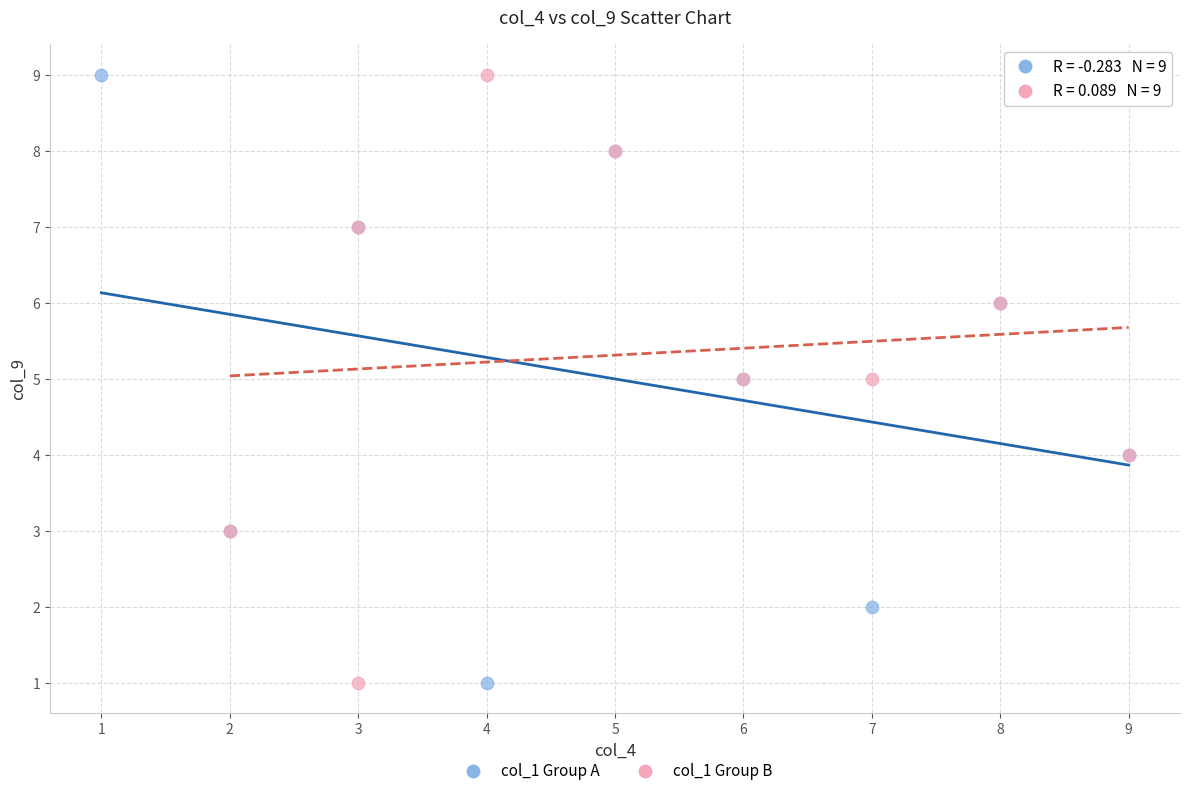

What are all the series names shown in the legend?

col_1 Group A, col_1 Group B